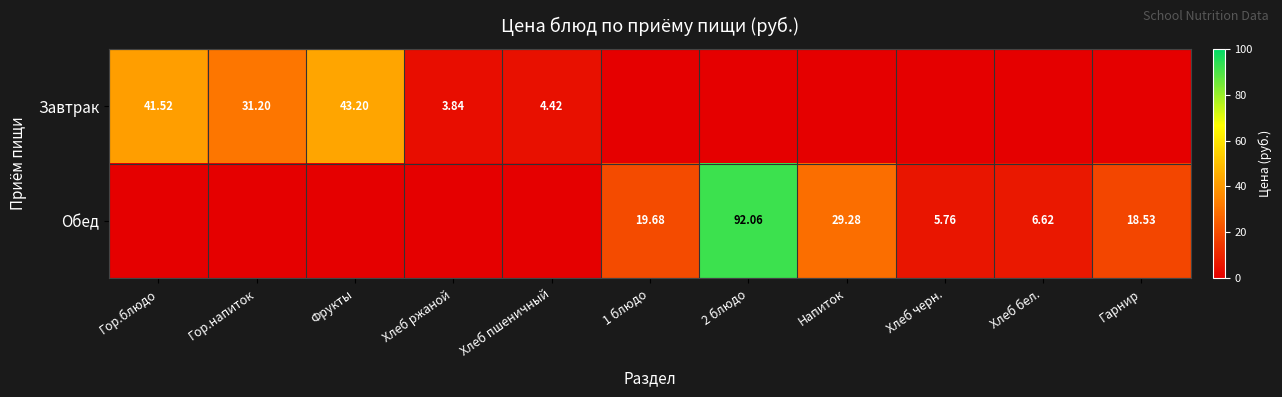

Is the value of Обед at Хлеб бел. greater than the value of Завтрак at Фрукты?

No